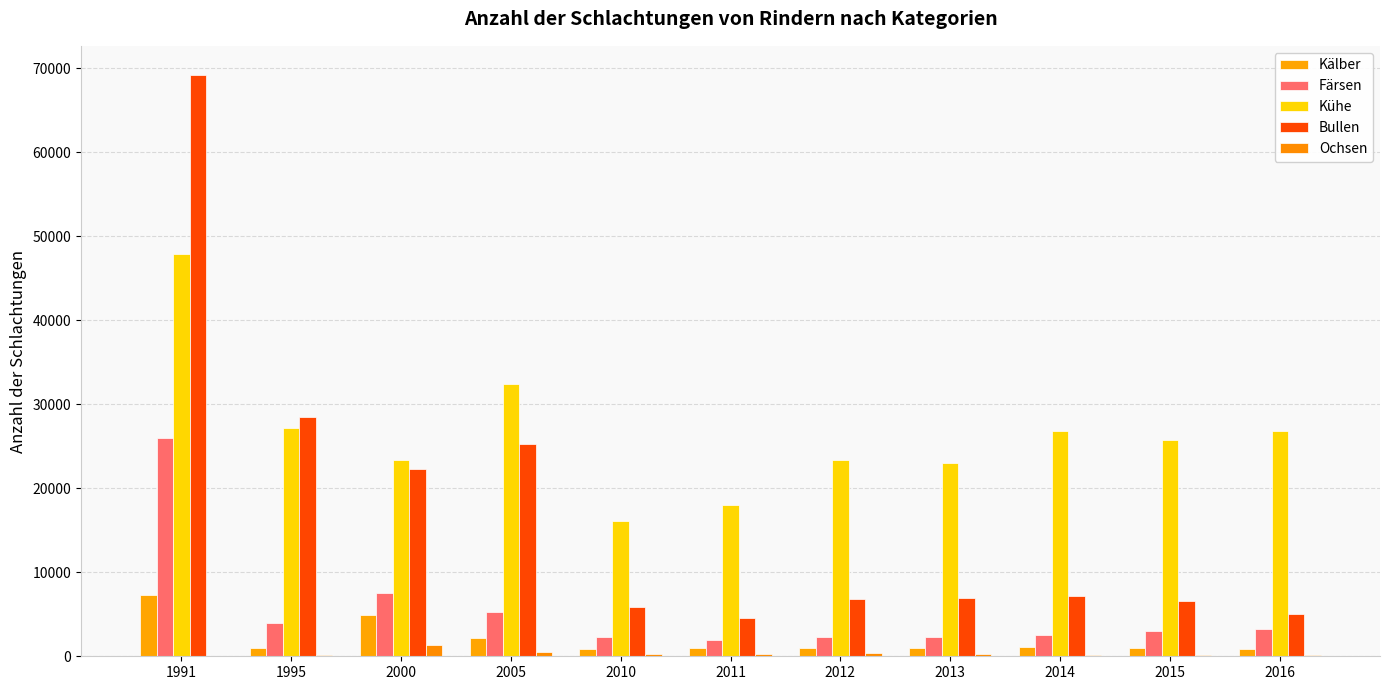

What is the value of the Bullen bar at the 3rd from the left?

22295